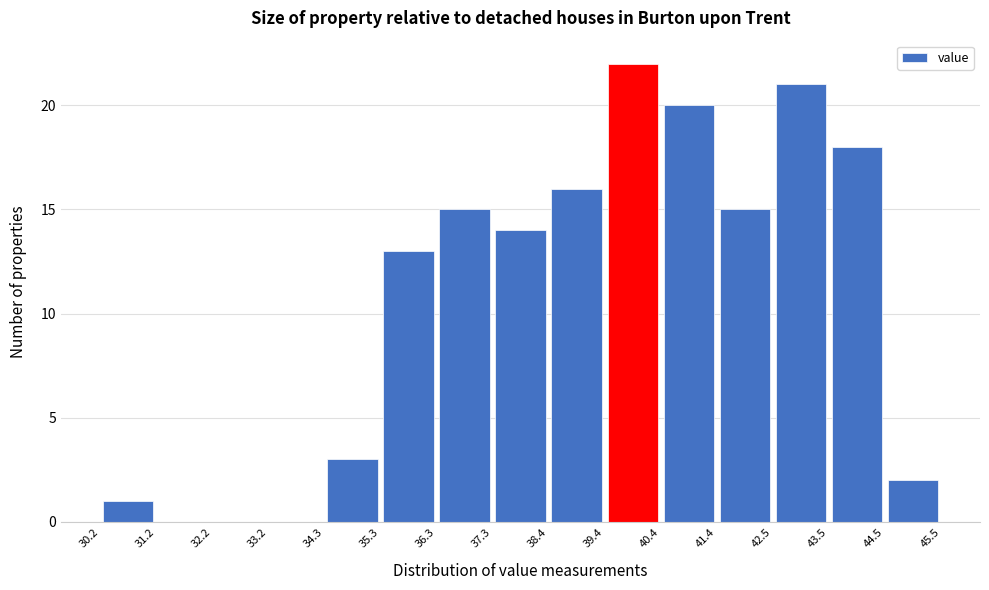

How tall is the bar that spans 37.3 to 38.4 on the x-axis? The values are not printed on the chart, so give them approximately, as read against the axis.

14